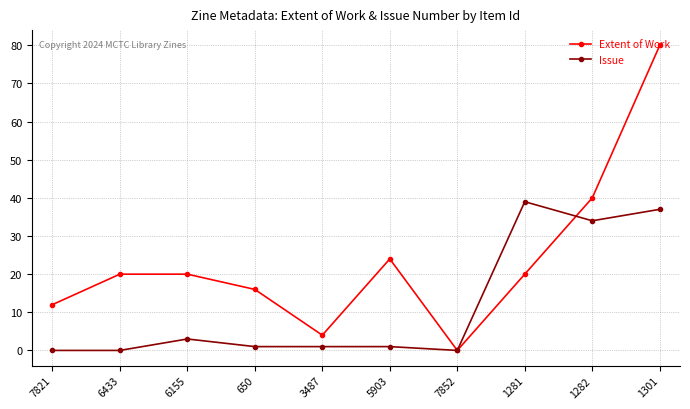

What is the sum of the Issue values at 6155 and 5903?

4